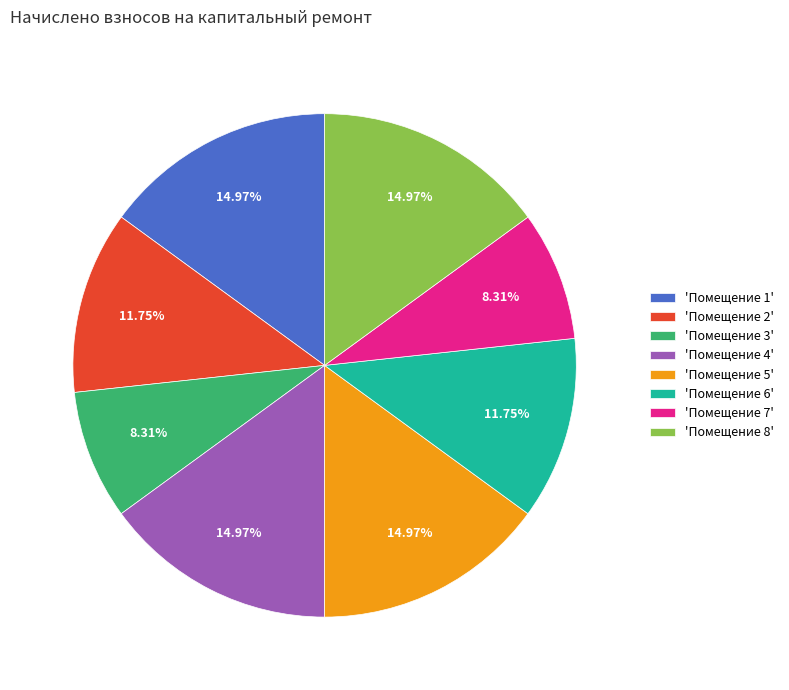

Between 'Помещение 2' and 'Помещение 1', which is larger?

'Помещение 1'